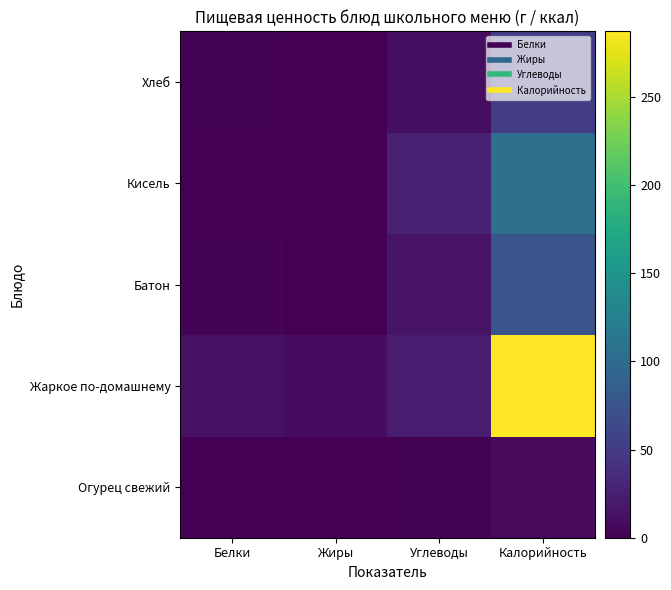

What is the total value across all series at Белки?

17.3